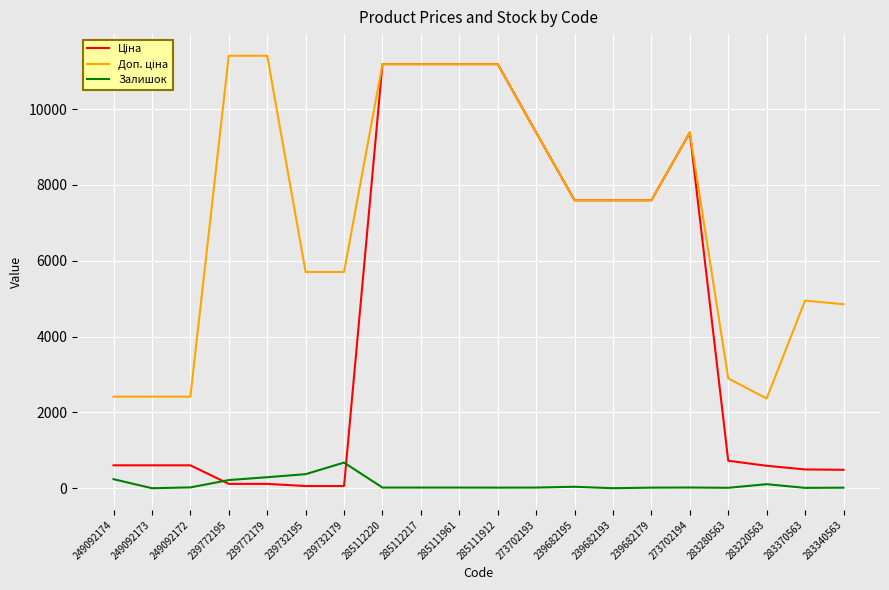

What position from the right is 239732195?

15